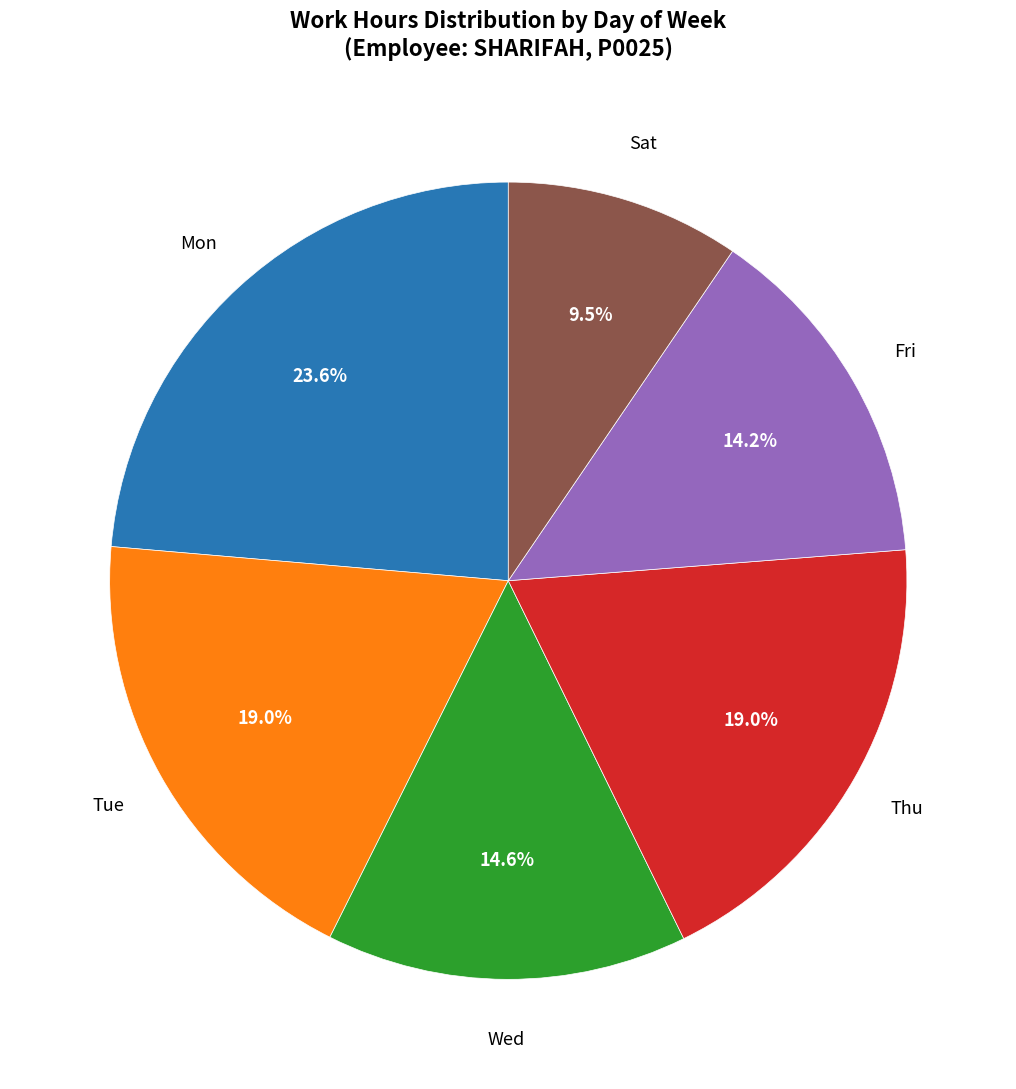

Is there any slice that represents more than half of the pie?

No